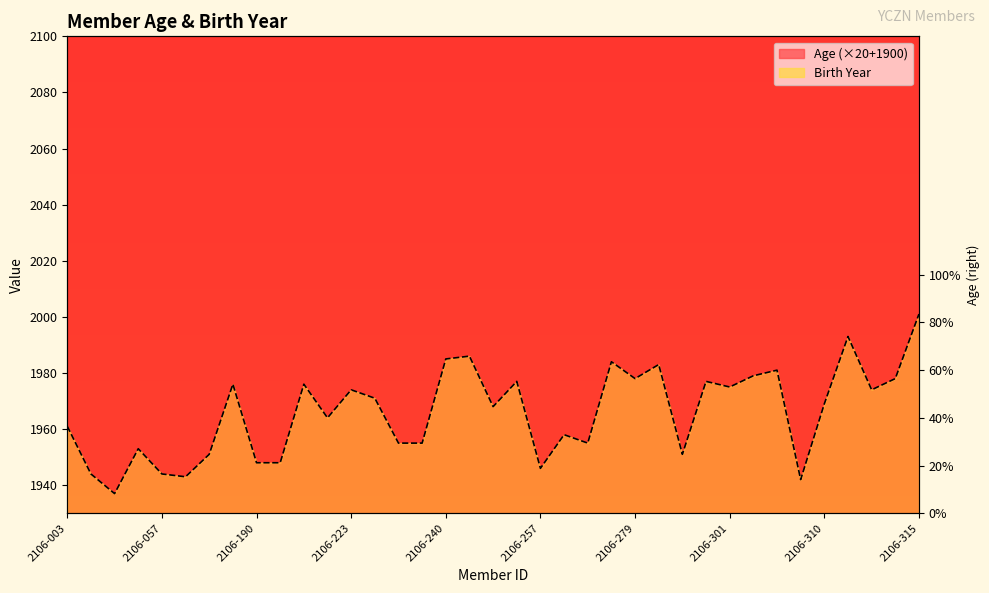

List the series in order of their overall mean, lowest first.

Birth Year, Age